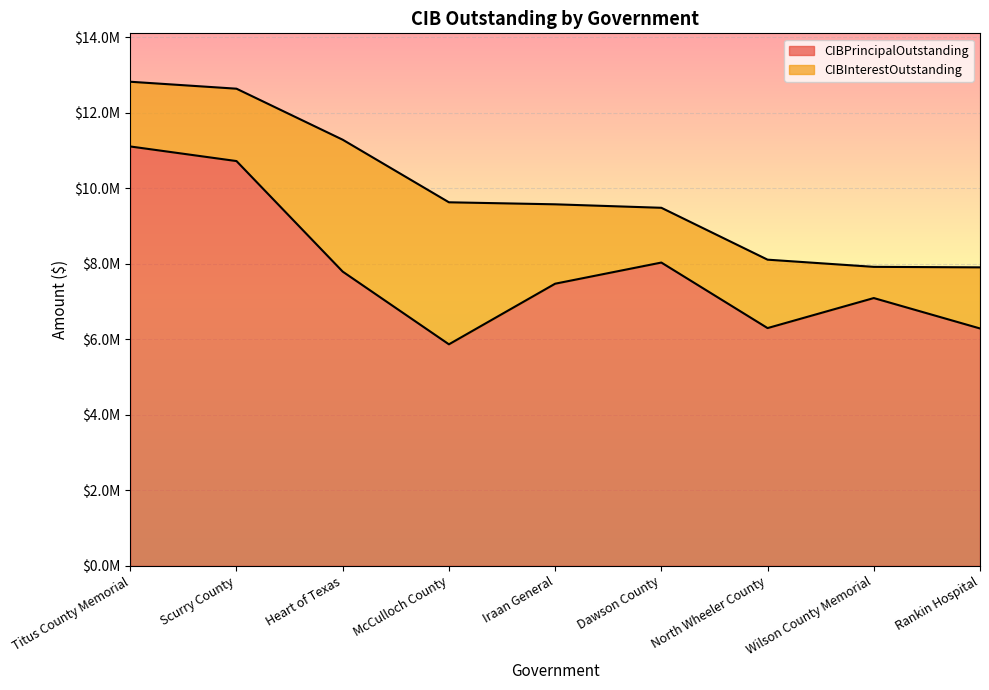

What is the difference between the second highest and minimum values?

4851766.5